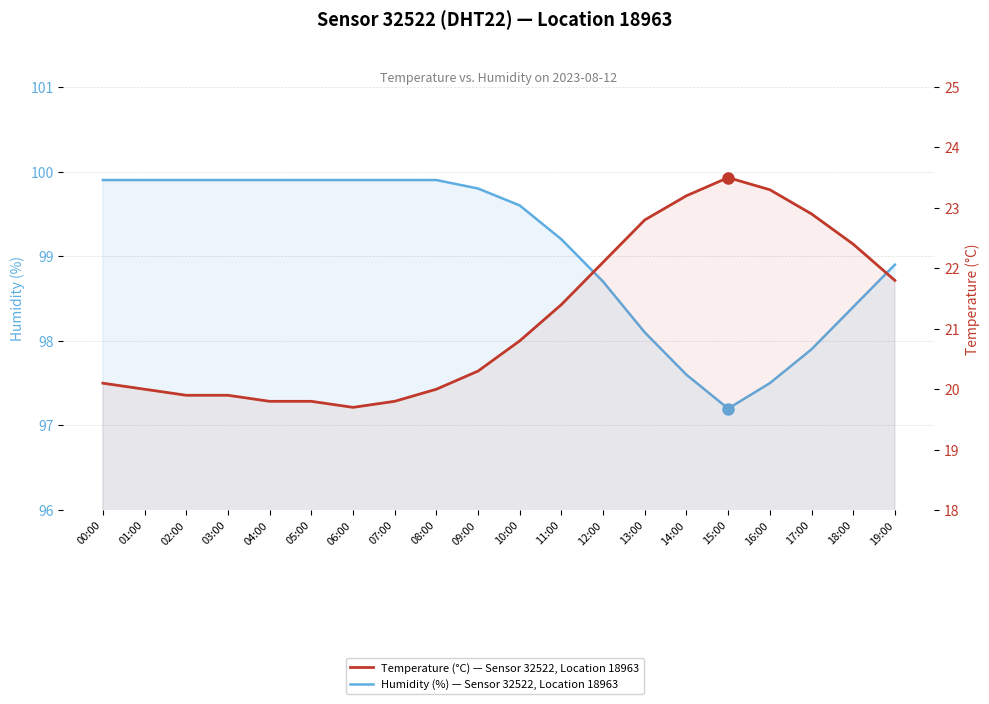

Reading left to right, transcribe all the data shown in this chart.

Humidity (%) — Sensor 32522, Location 18963: 99.9	99.9	99.9	99.9	99.9	99.9	99.9	99.9	99.9	99.8	99.6	99.2	98.7	98.1	97.6	97.2	97.5	97.9	98.4	98.9
Temperature (°C) — Sensor 32522, Location 18963: 20.1	20.0	19.9	19.9	19.8	19.8	19.7	19.8	20.0	20.3	20.8	21.4	22.1	22.8	23.2	23.5	23.3	22.9	22.4	21.8